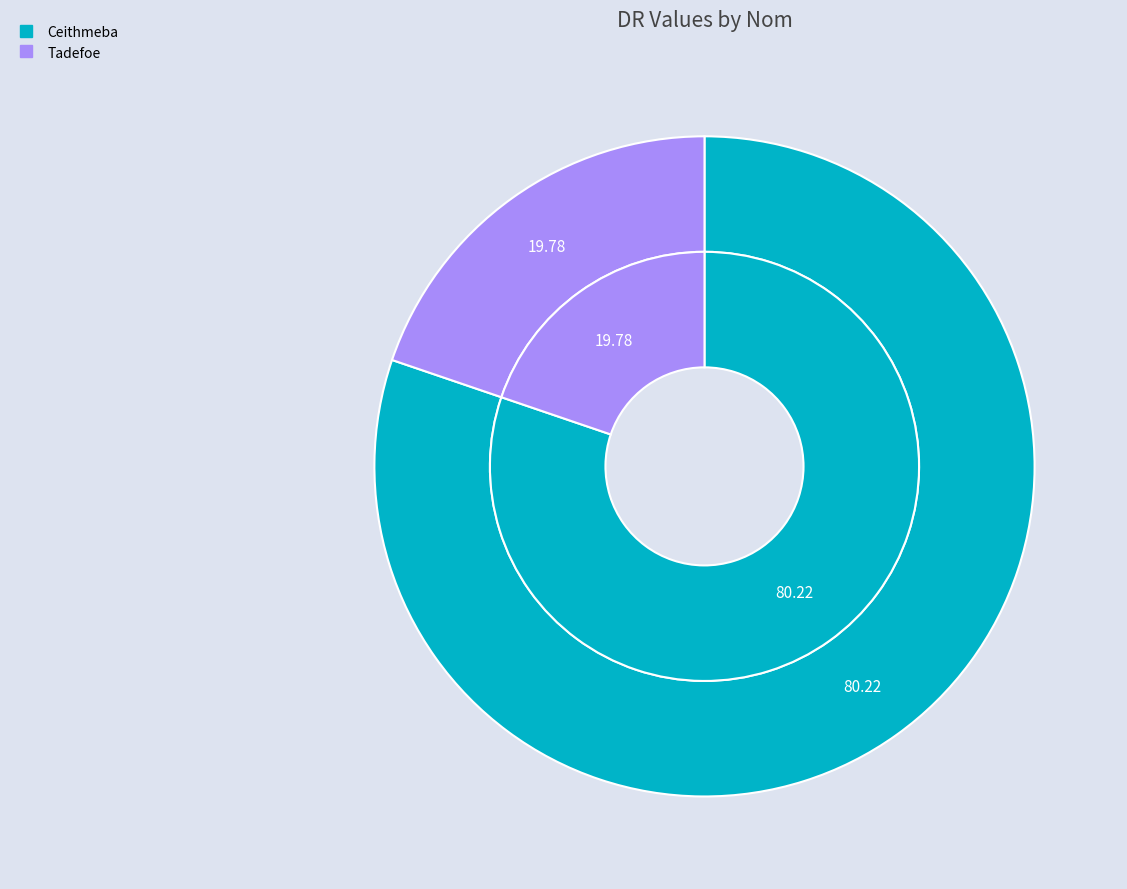

To the nearest percent, what portion does Ceithmeba represent?

80%